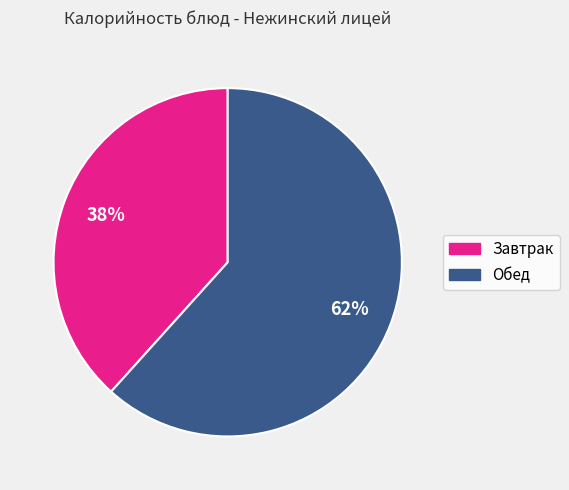

To the nearest percent, what is the average slice percentage?

50%